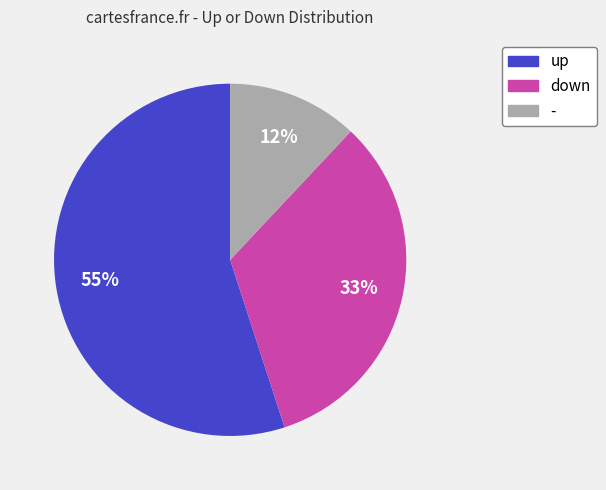

How many slices are in this pie chart?

3